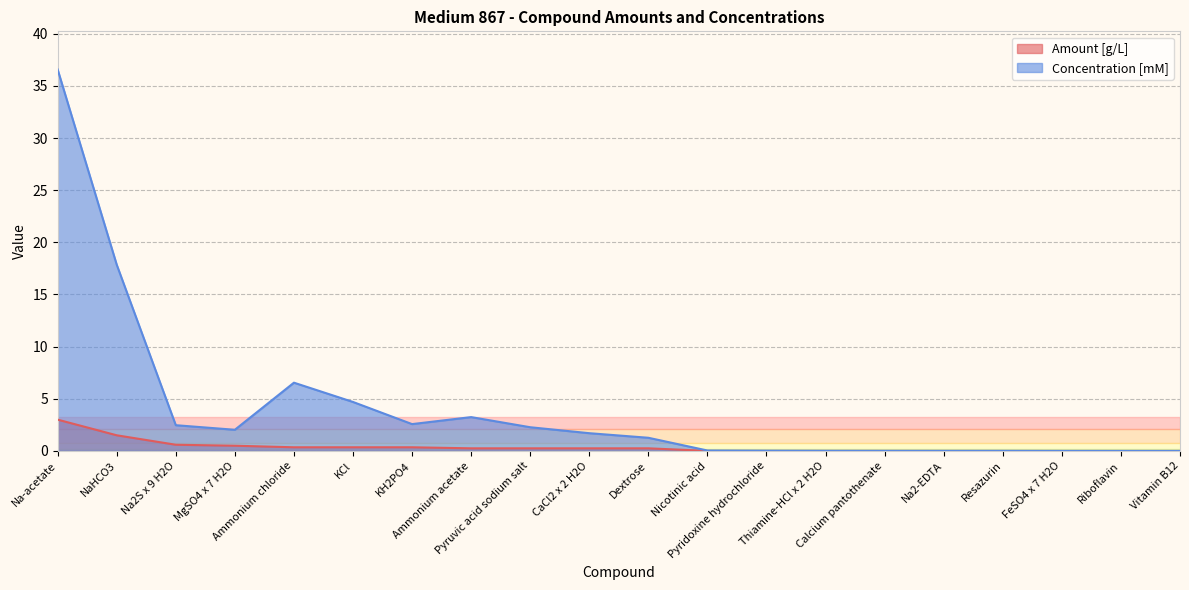

Rank the series at Riboflavin from lowest to highest value.

Amount [g/L], Concentration [mM]